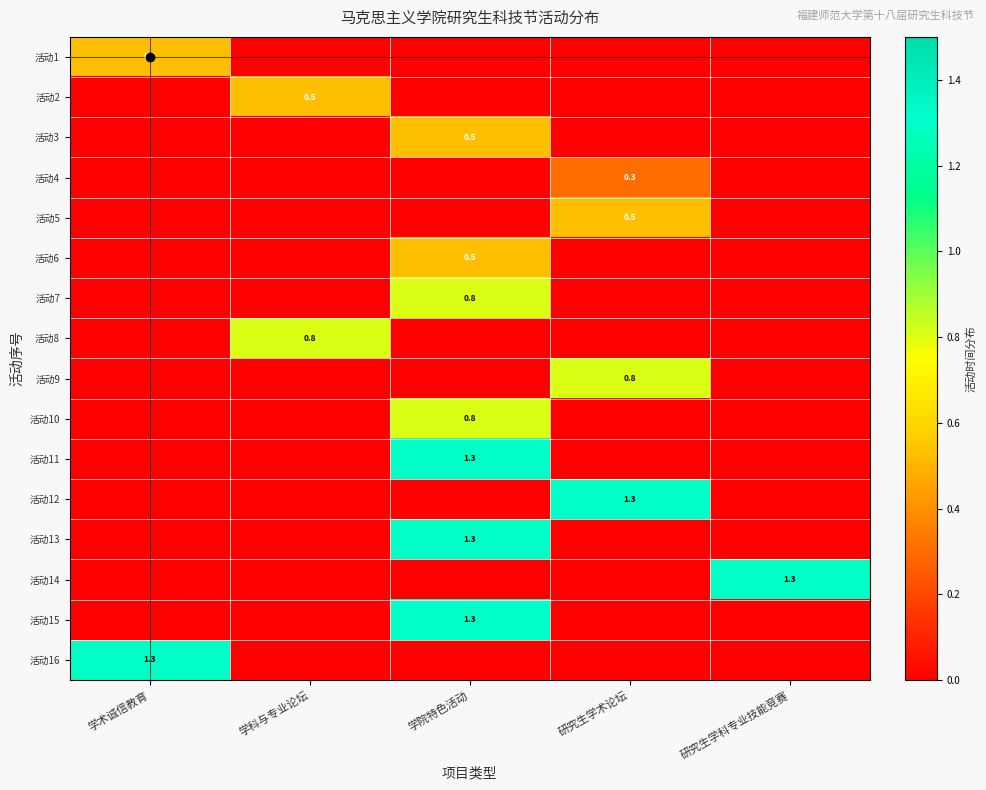

The value of 活动14 at 研究生学科专业技能竞赛 is 1.3. True or false?

True